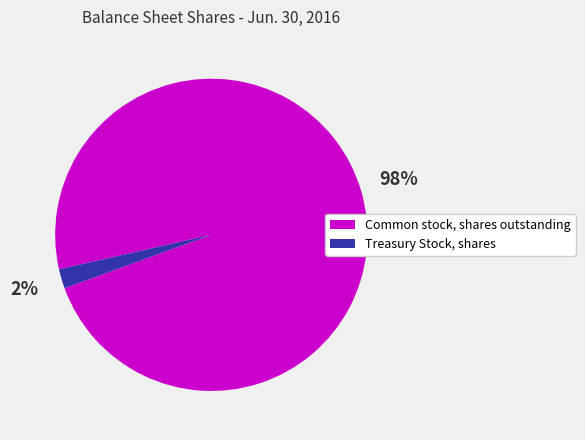

To the nearest percent, what is the combined percentage of Common stock, shares outstanding and Treasury Stock, shares?

100%